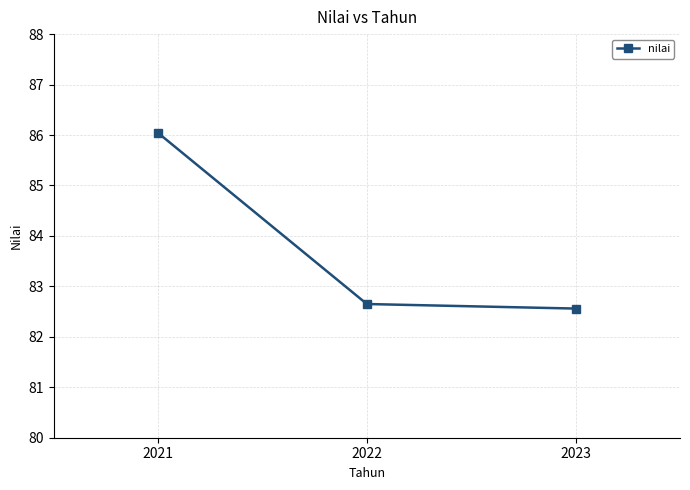

Reading right to left, what are all the values shown in this chart?

82.6	82.7	86.0